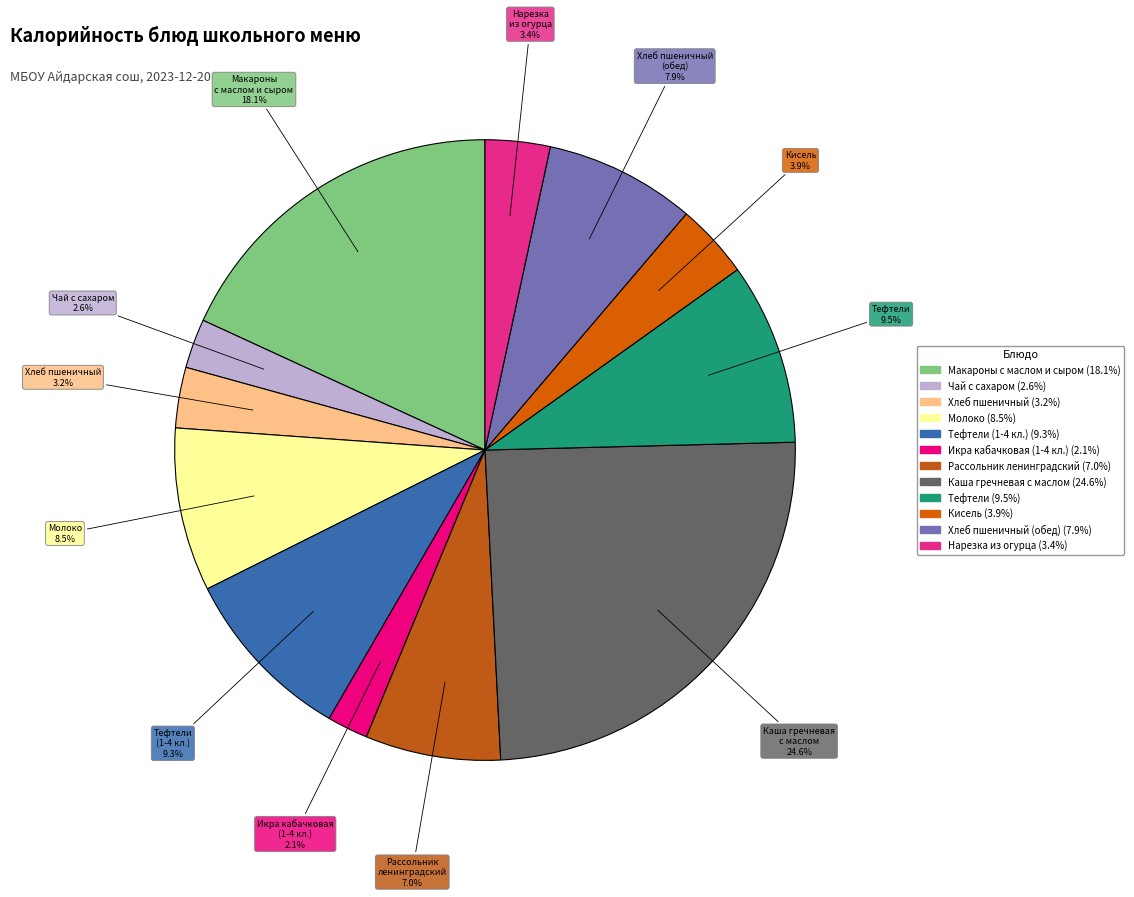

Rank the categories by value from highest to lowest.

Каша гречневая с маслом, Макароны отварные с маслом и сыром, Тефтели, Тефтели (1-4 классы), Молоко, Хлеб пшеничный (обед), Рассольник ленинградский, Кисель, Нарезка из соленого огурца, Хлеб пшеничный, Чай с сахаром, Икра кабачковая(1-4 классы)